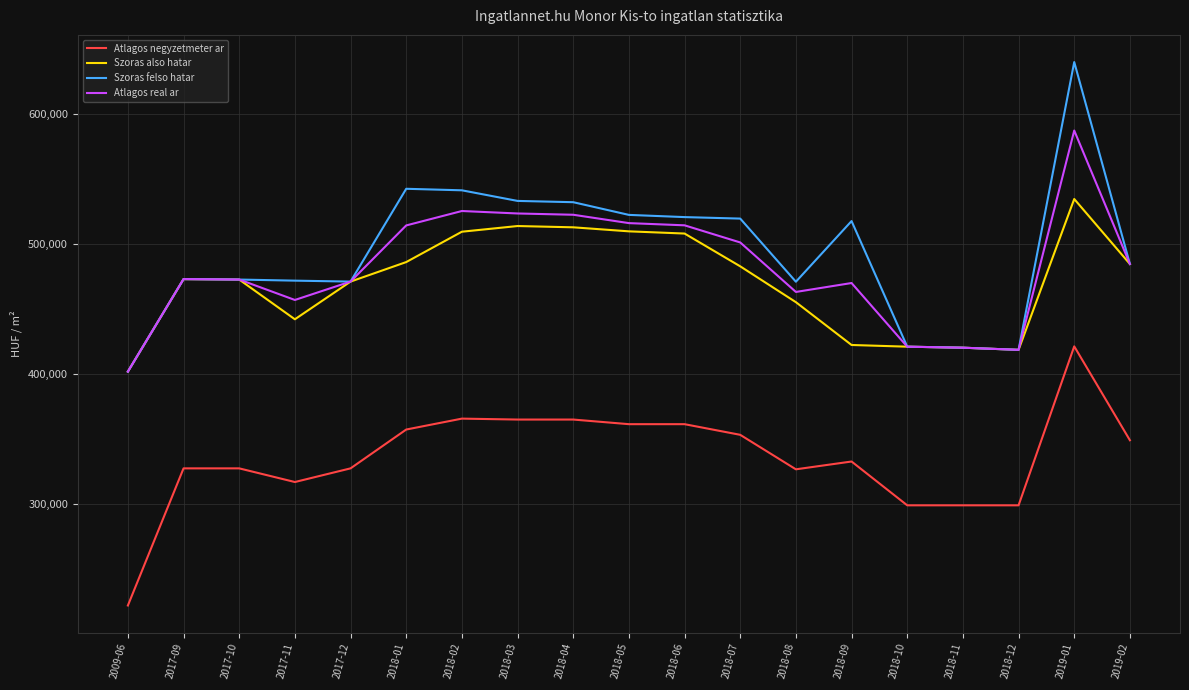

What is the total value across all series at 2018-08?

1715492